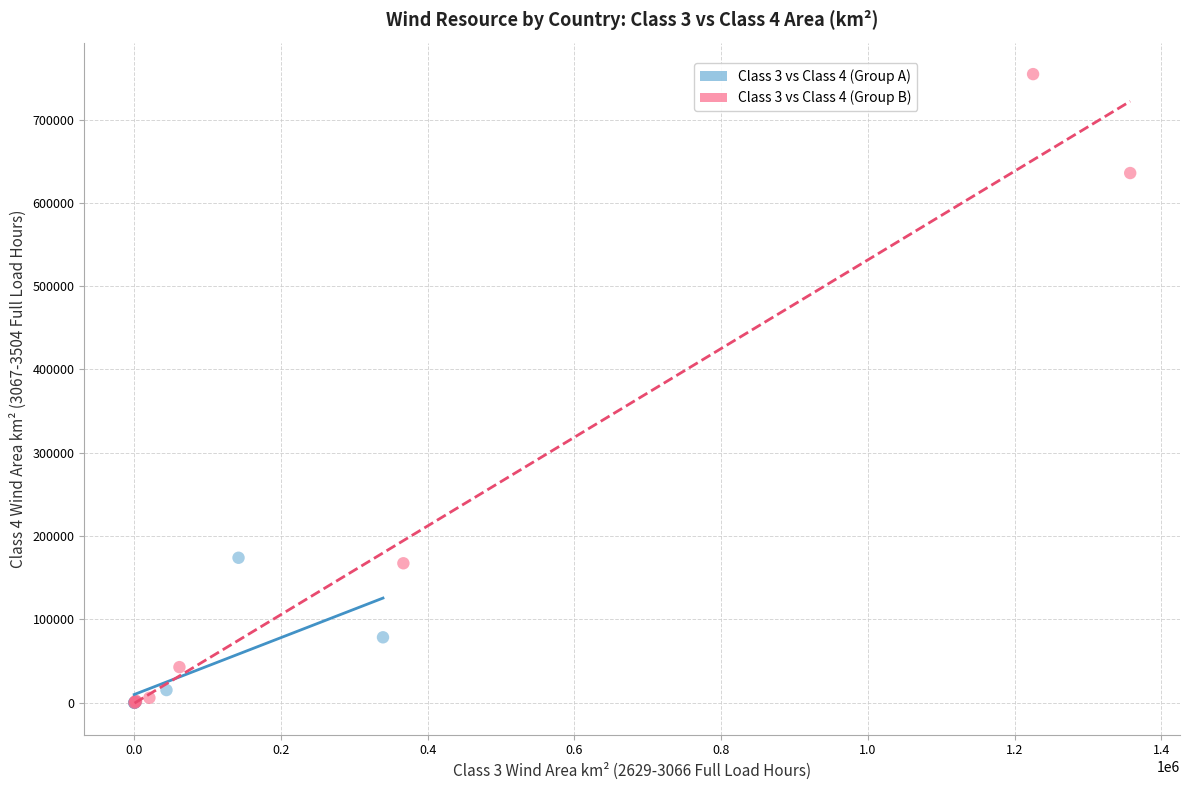

Which series reaches the maximum Y coordinate?

Class 3 vs Class 4 (Group B)